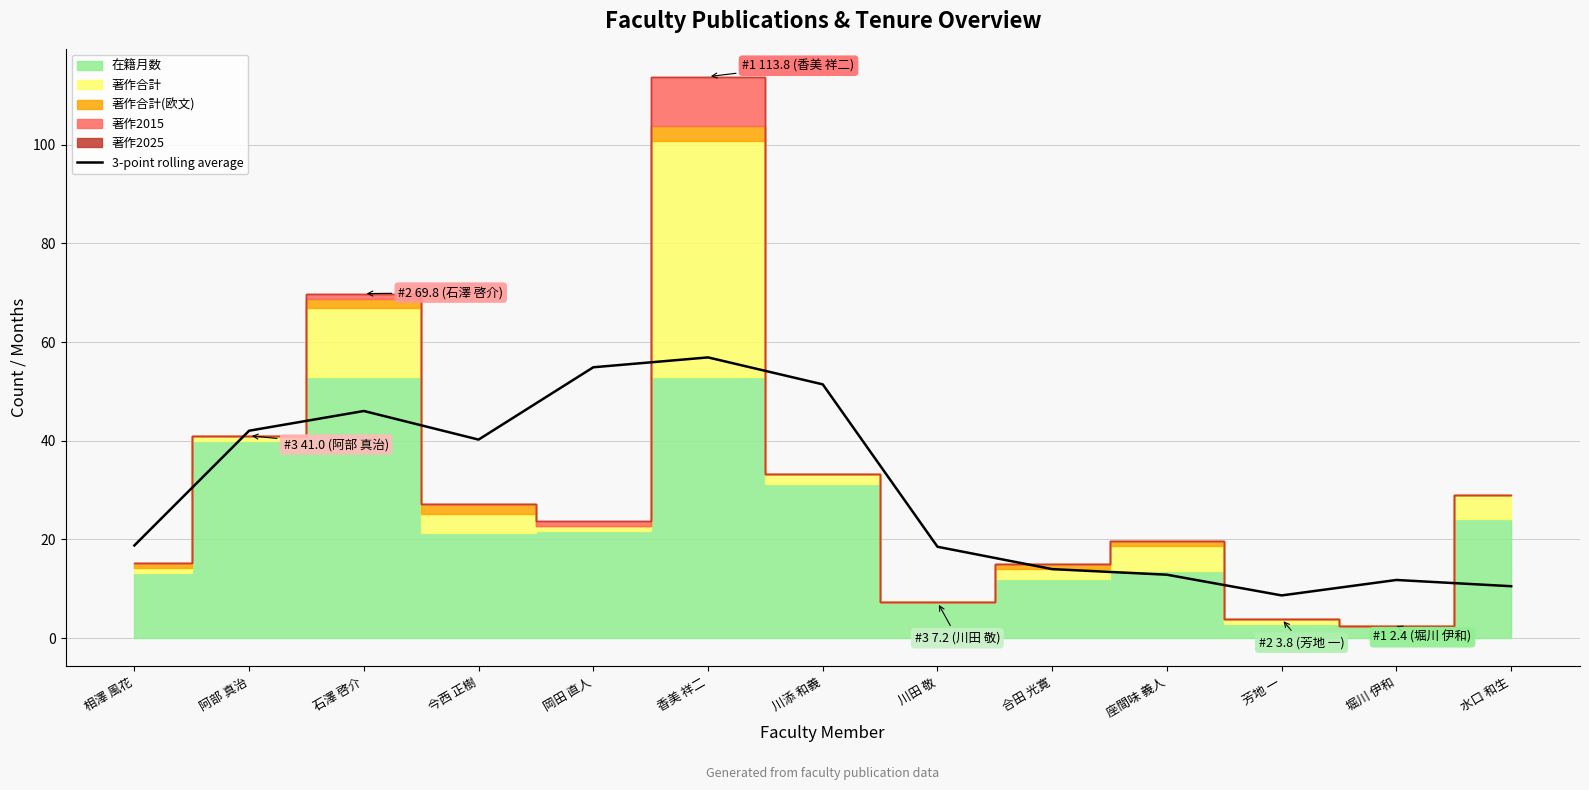

What is the label of the 9th point from the left?

合田 光寛